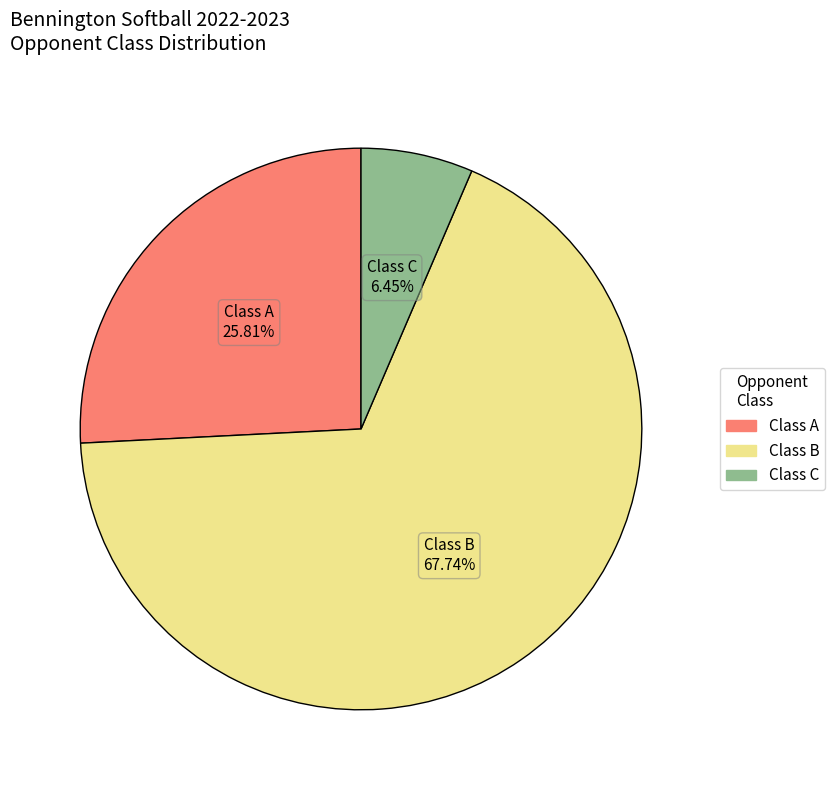

To the nearest percent, what is the difference between the largest and smallest slice percentages?

61%